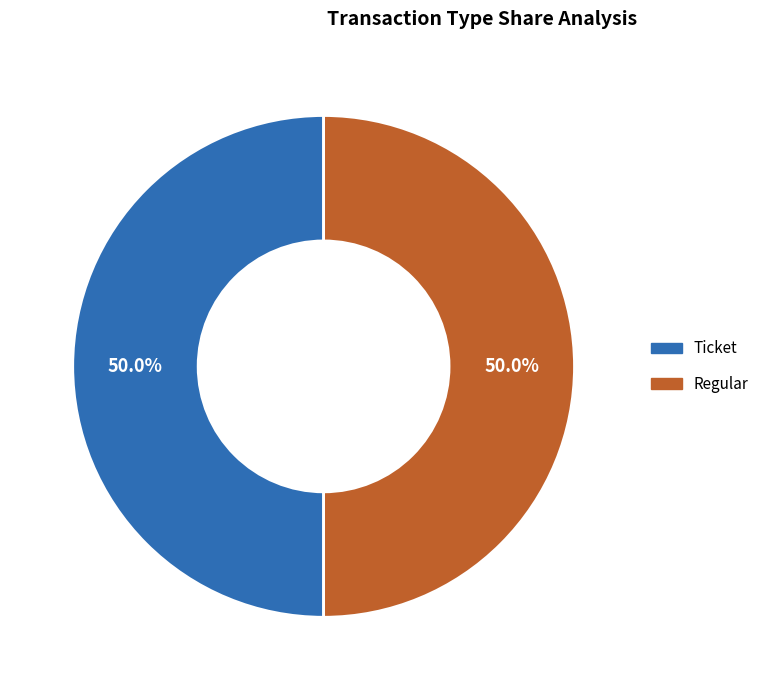

Count the number of slices in the pie.

2